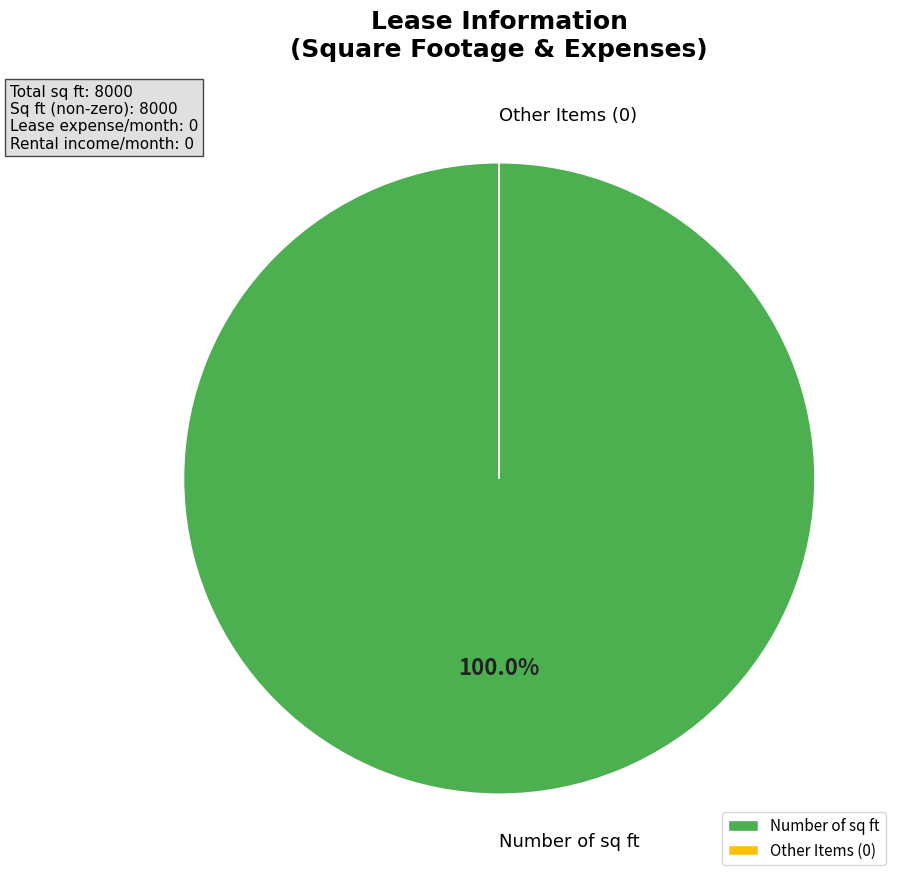

Which slice is the largest?

Number of sq ft